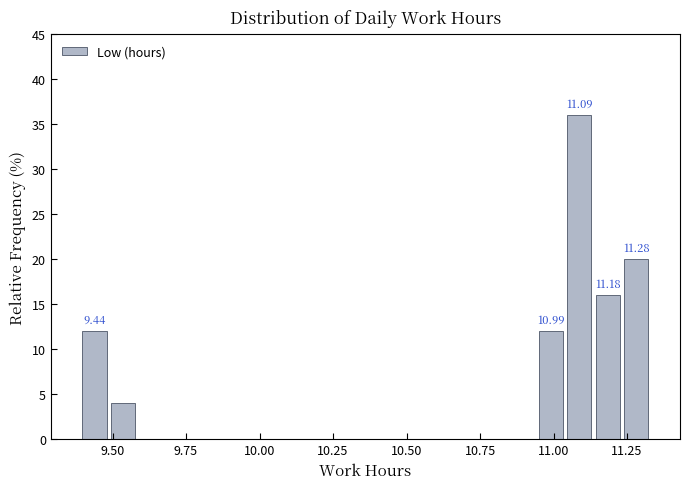

Around what value on the x-axis is the tallest bar? Give the approximate position of its centre, as read against the axis.

11.10